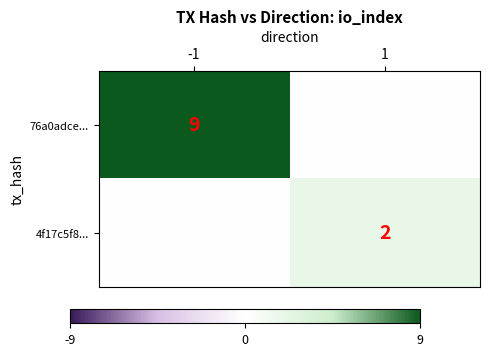

How many distinct data groups are displayed?

2